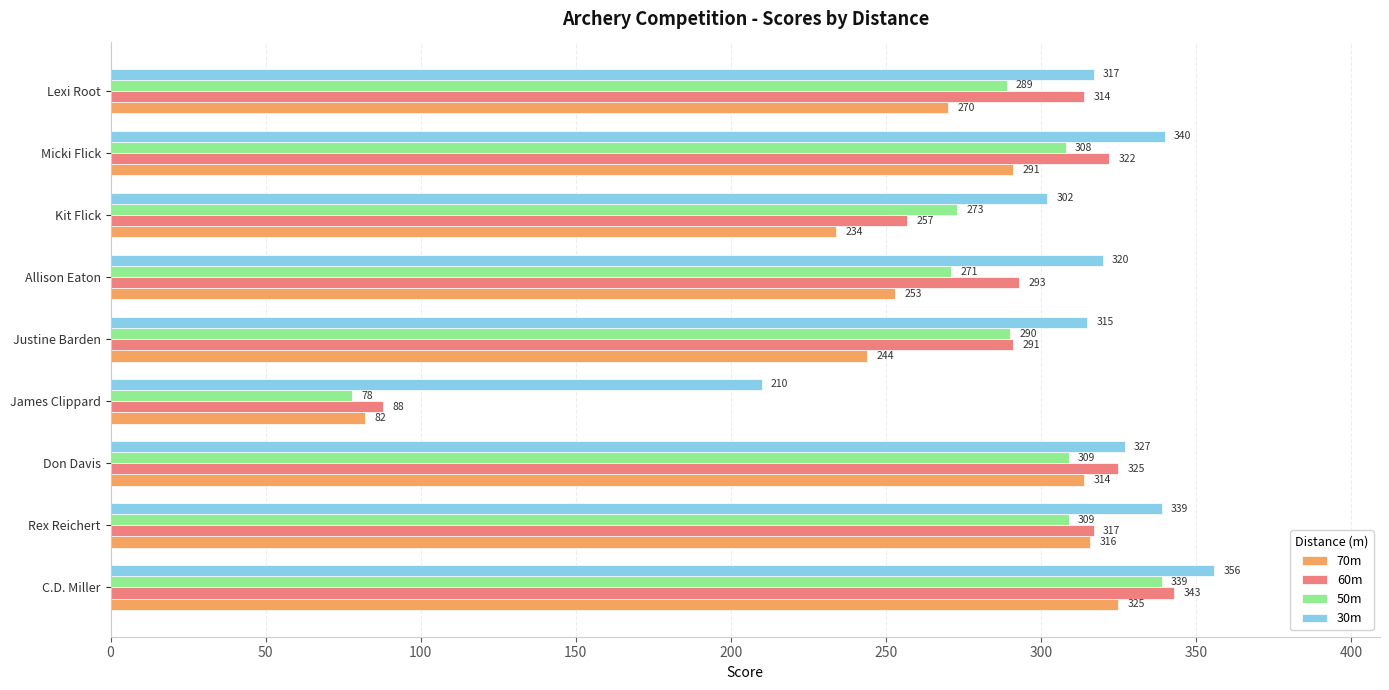

Between Rex Reichert and James Clippard, which series saw the biggest shift?

70m